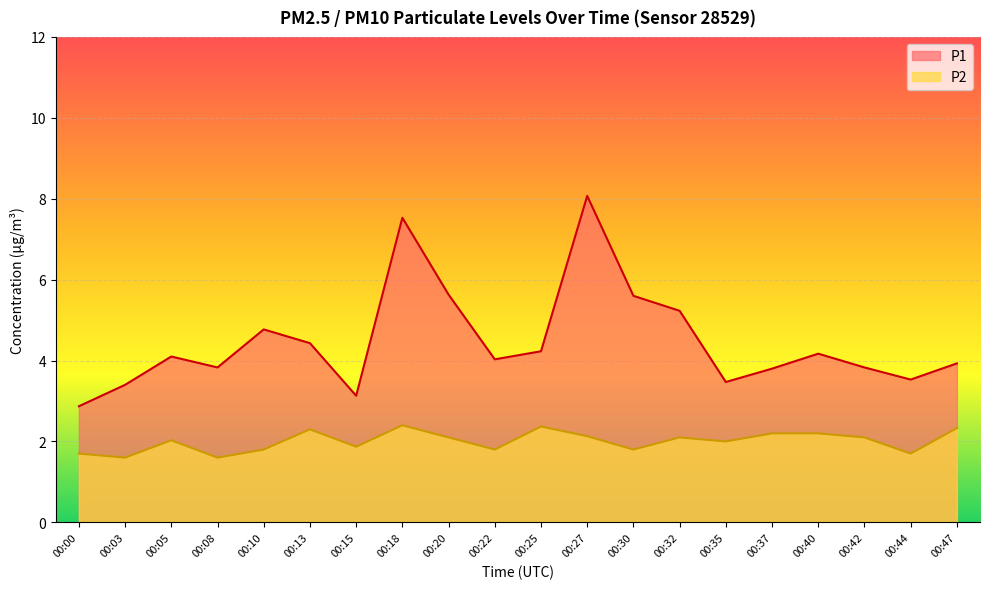

What is the difference between the second highest and second lowest values in the P2 series?

0.8